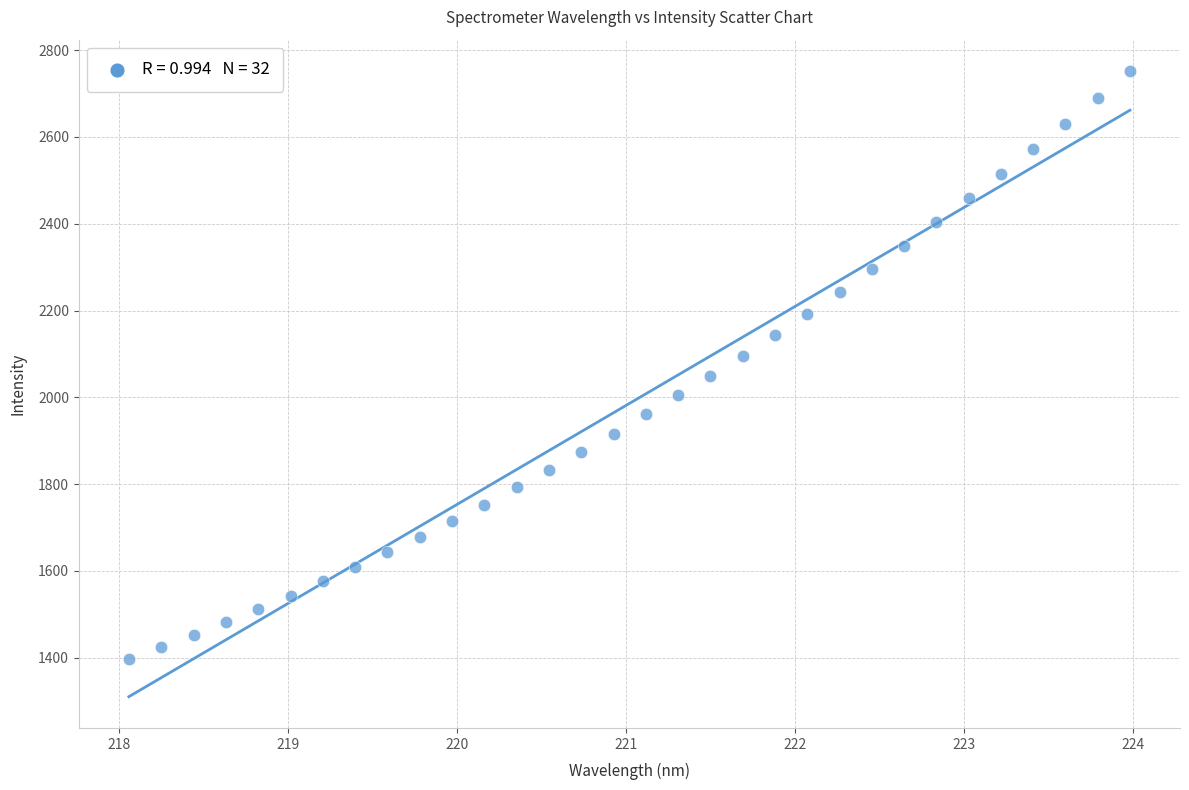

What is the range of X values (max minus min)?

5.9